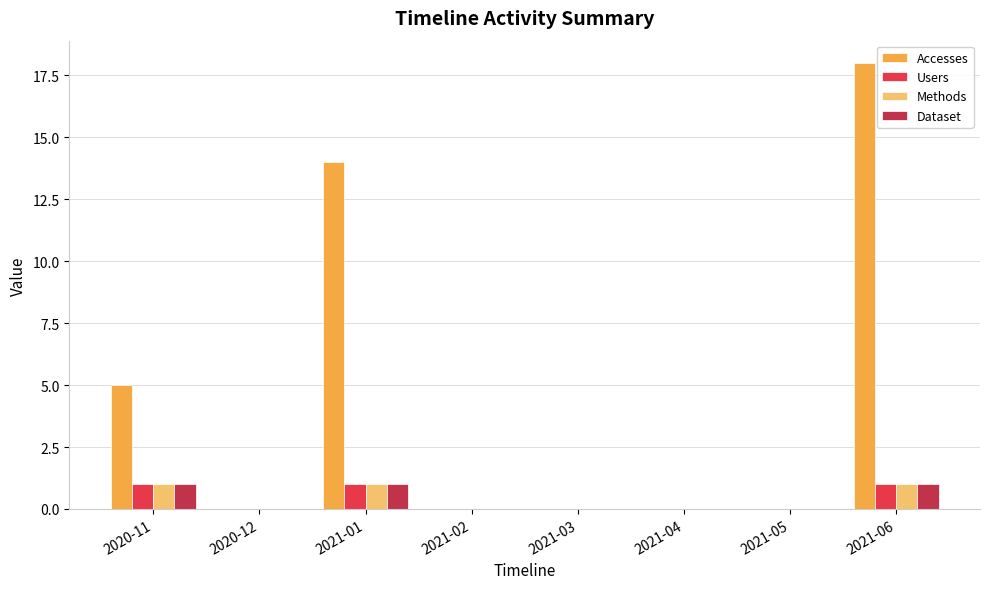

How many groups of bars are there?

8